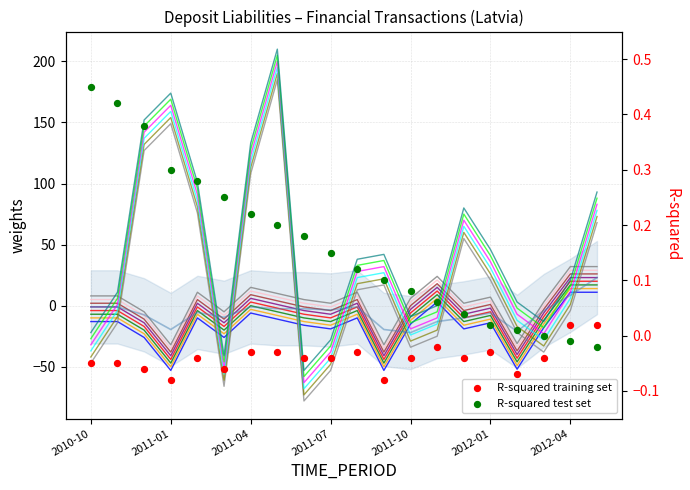

At which category is the sum across all series the highest?

2011-05